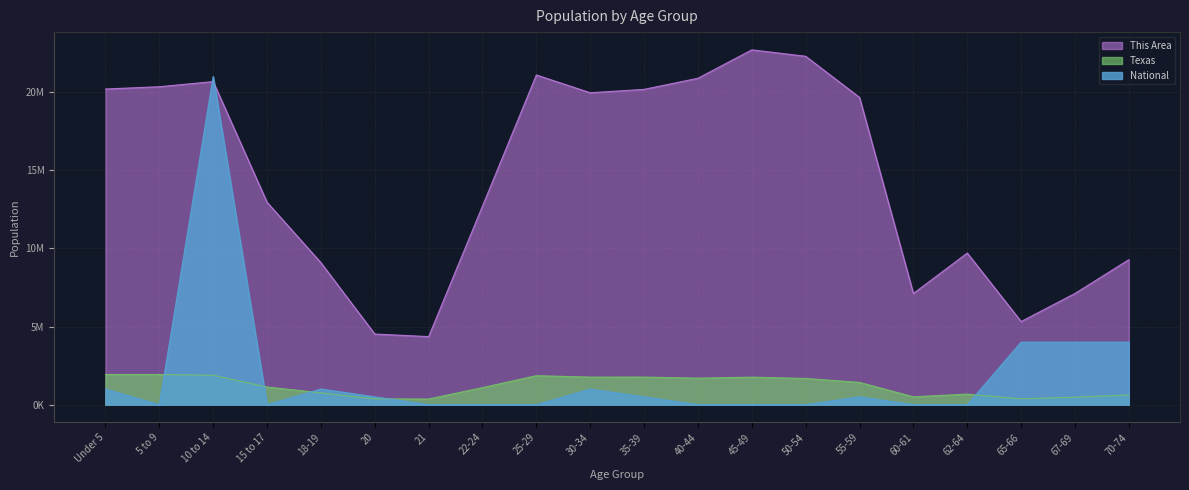

What value does the Texas series have at 5 to 9, to the nearest 50?

1928250